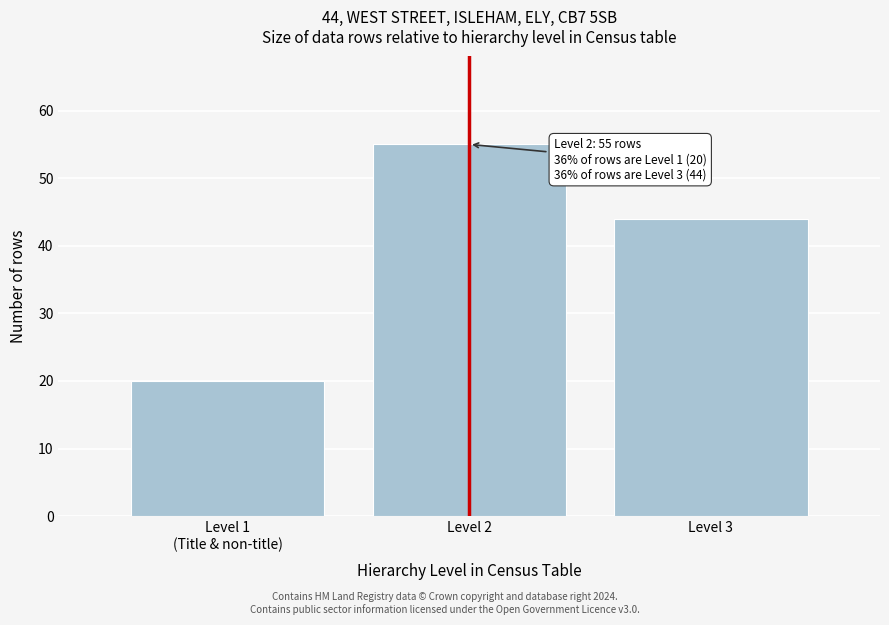

Reading right to left, list all the values displayed in this chart.

44	55	20